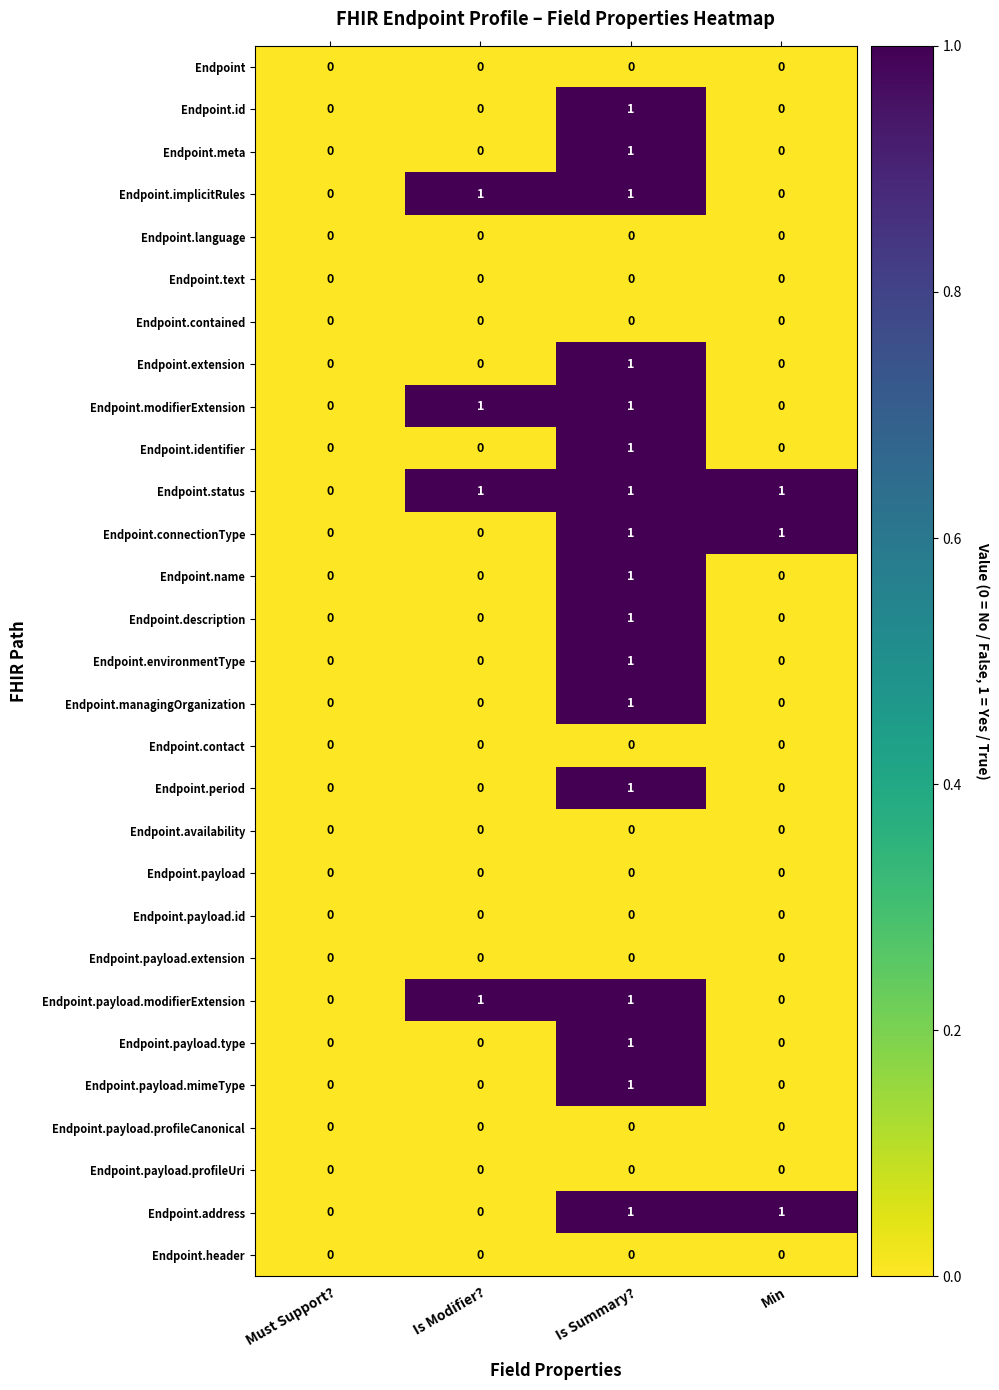

True or false: Endpoint.text has a value of 0 at Is Modifier?.

True